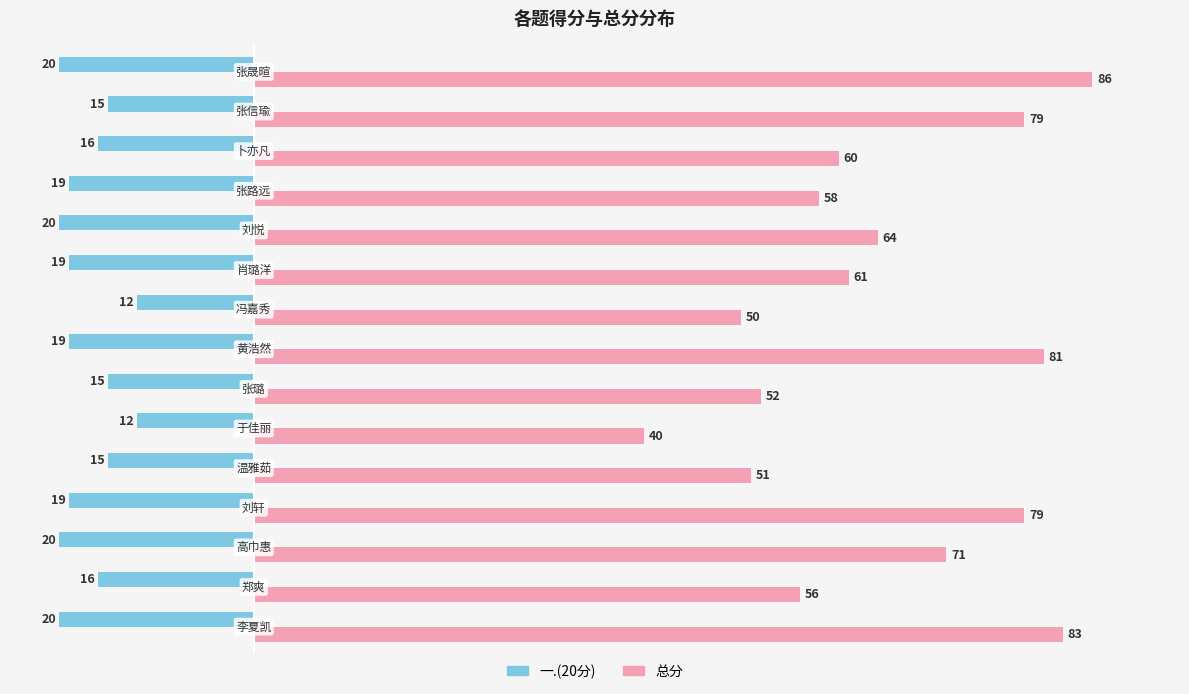

What is the minimum value for 总分?

40